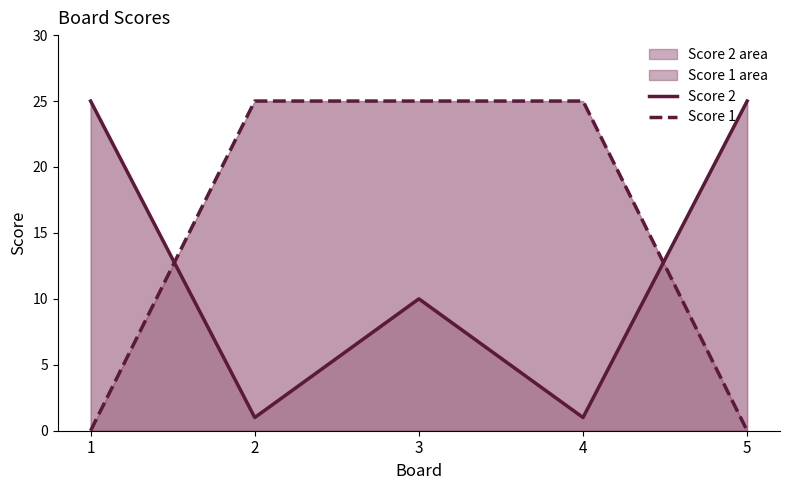

How many Score 2 values are between 1 and 25?

5